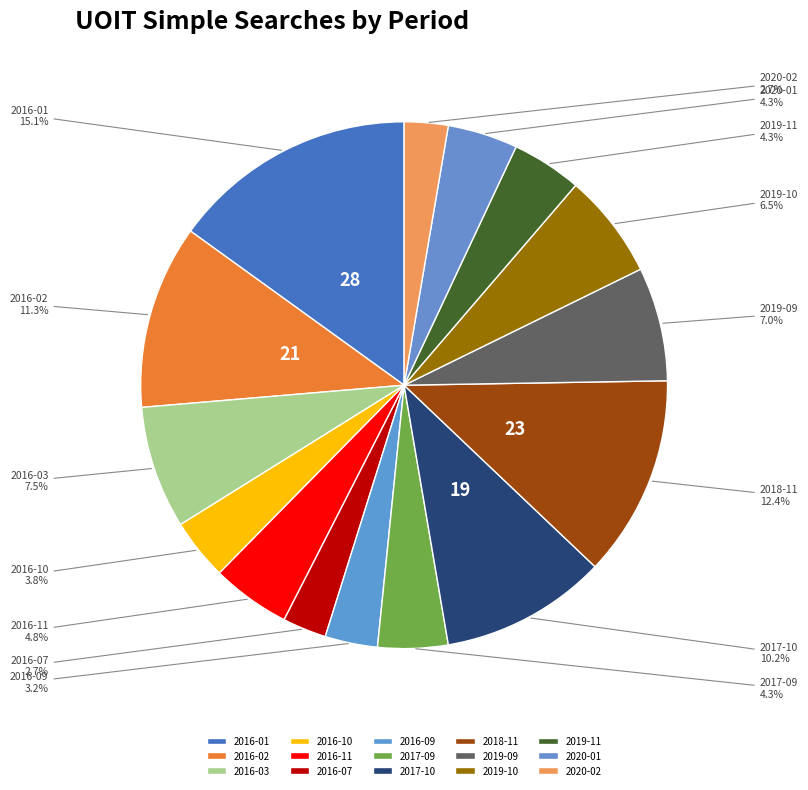

True or false: 2016-02 accounts for 11% of the total.

True